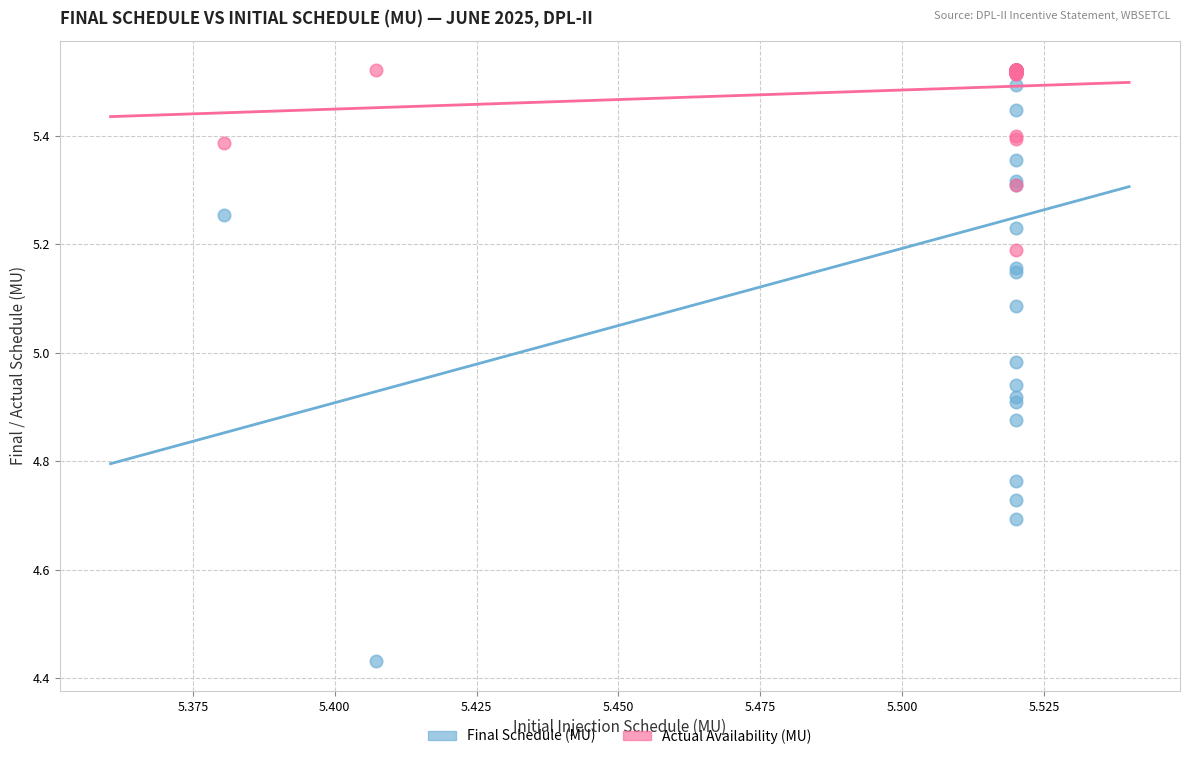

What are all the series names shown in the legend?

Final Schedule (MU), Actual Availability (MU)